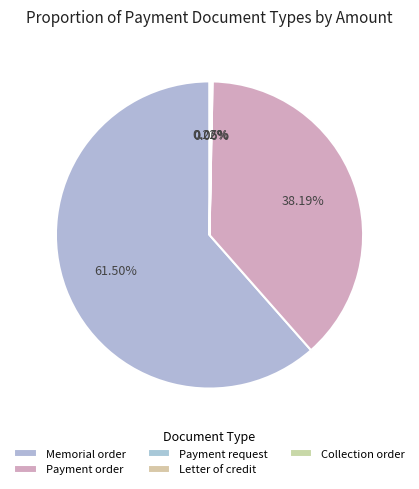

Which slice represents more than half of the pie?

Memorial order